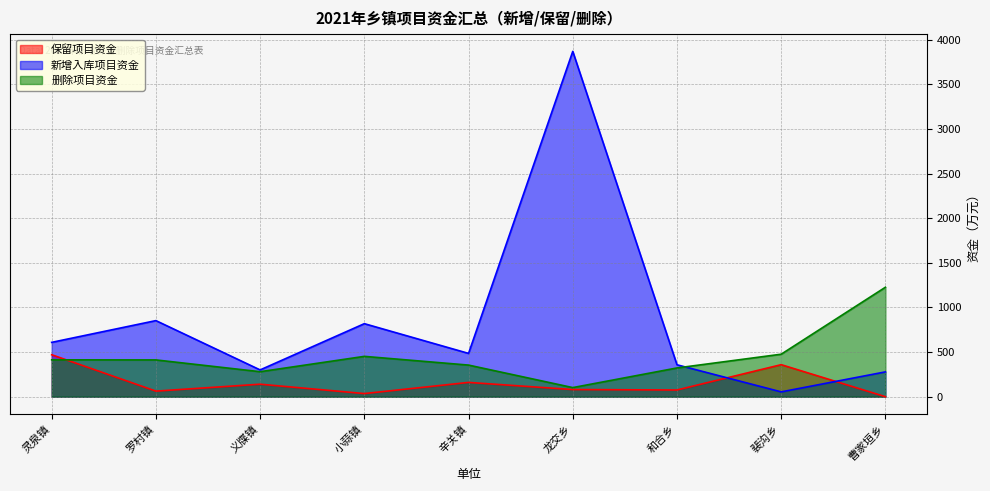

Reading left to right, extract all data points from this chart.

保留项目资金: 灵泉镇=470.0	罗村镇=62.5	义牒镇=140.0	小蒜镇=35.0	辛关镇=160.0	龙交乡=80.0	和合乡=75.0	裴沟乡=358.7	曹家垣乡=0.0
新增入库项目资金: 灵泉镇=608.6	罗村镇=852.3	义牒镇=300.0	小蒜镇=818.0	辛关镇=485.0	龙交乡=3868.0	和合乡=357.5	裴沟乡=54.0	曹家垣乡=278.0
删除项目资金: 灵泉镇=413.0	罗村镇=412.0	义牒镇=280.0	小蒜镇=451.8	辛关镇=354.0	龙交乡=102.0	和合乡=322.0	裴沟乡=476.0	曹家垣乡=1226.0